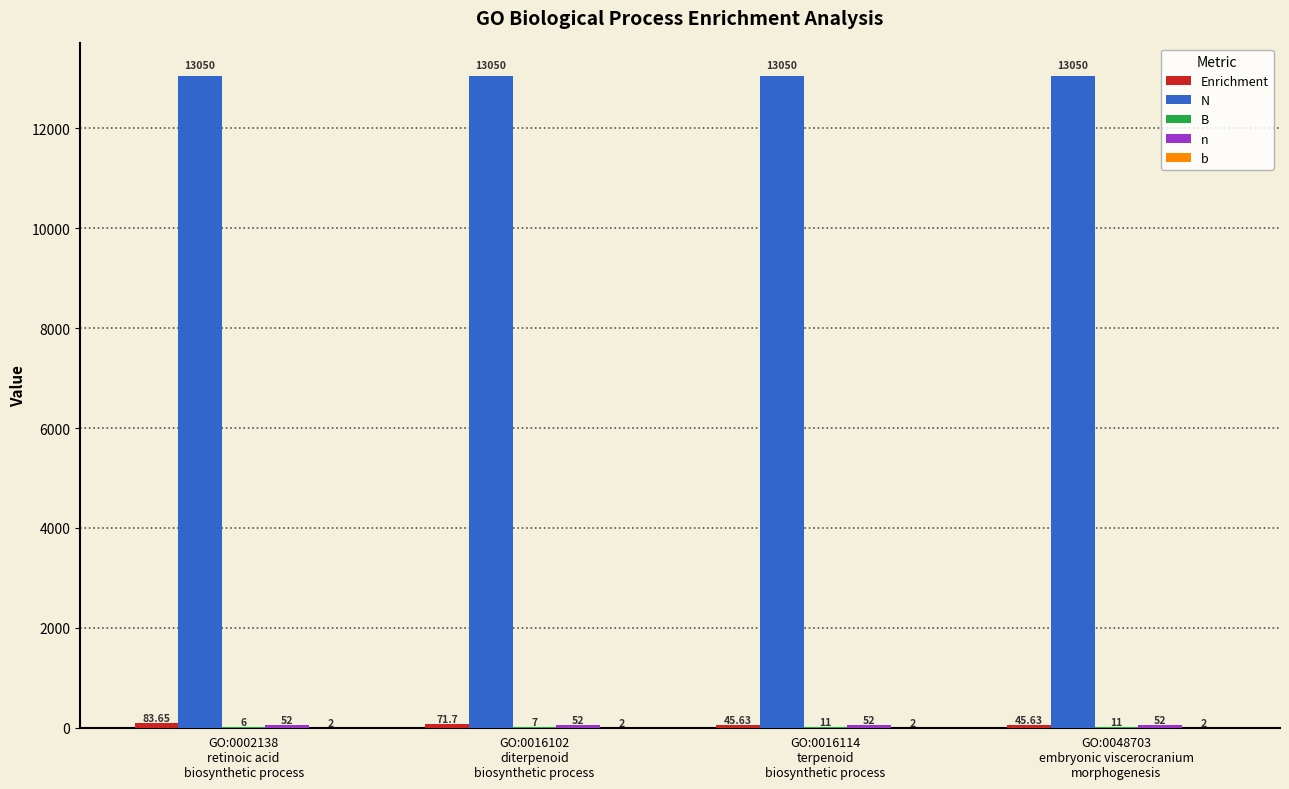

Which series has the largest total across all categories?

N